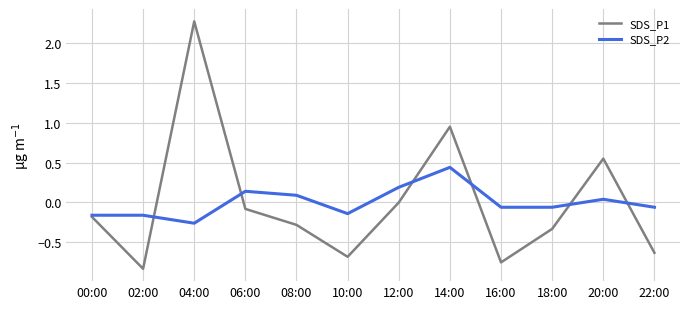

True or false: SDS_P1 has a value of -0.3 at 18:00.

True